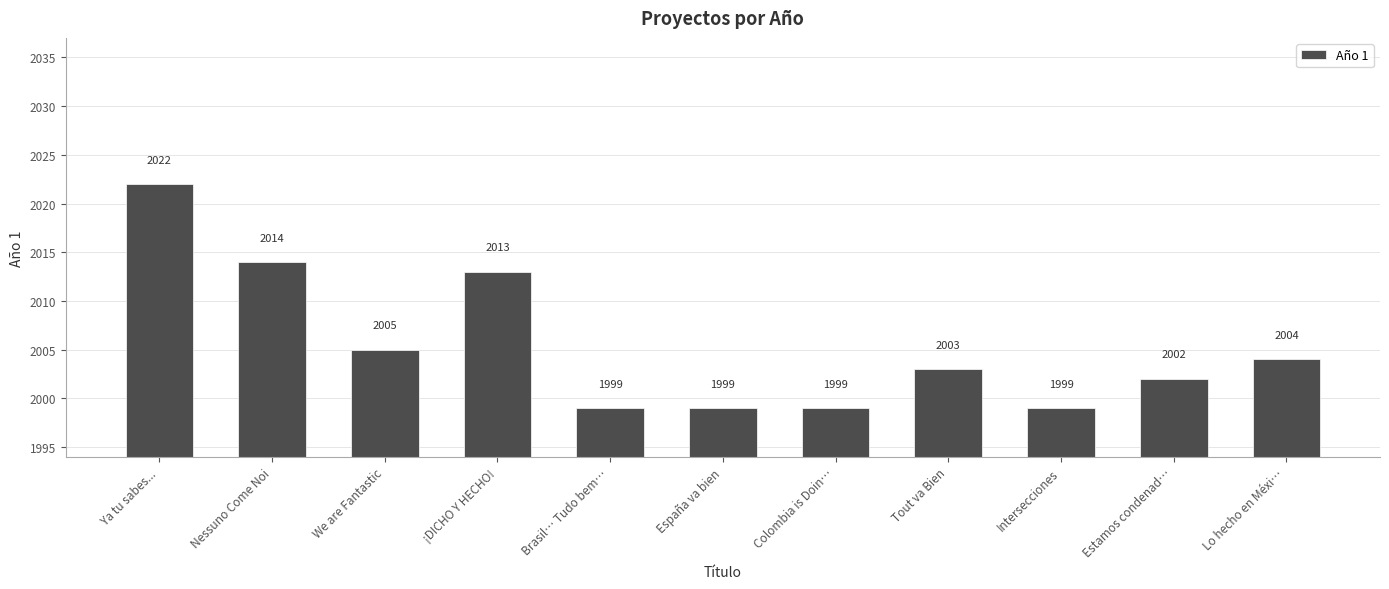

The chart shows a value of 2004 at Lo hecho en Méxi…. True or false?

True